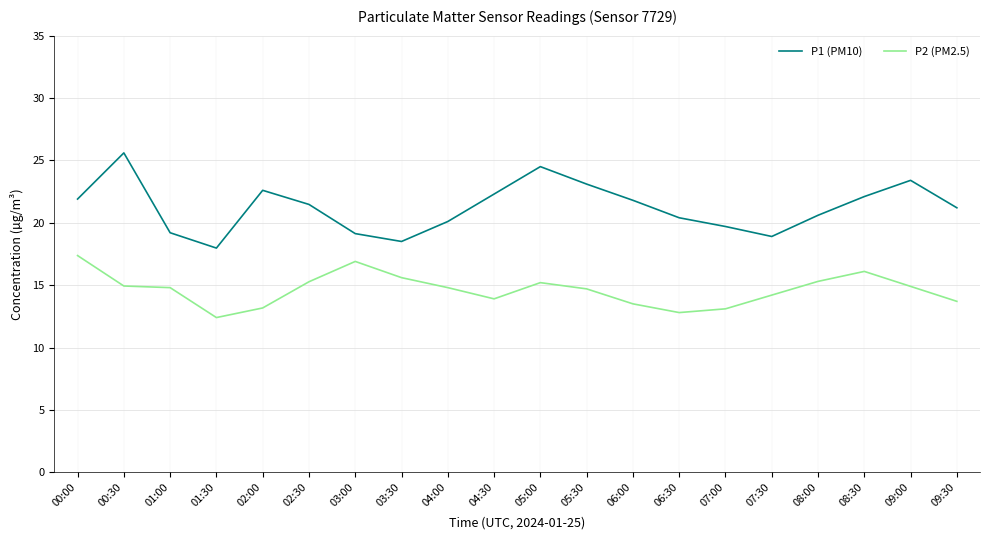

At which category is the sum across all series the highest?

00:30